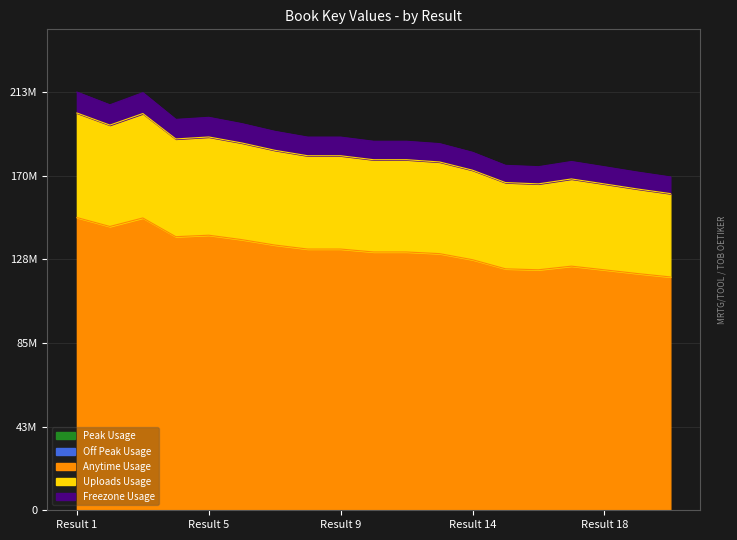

What is the average value?

132390853.2